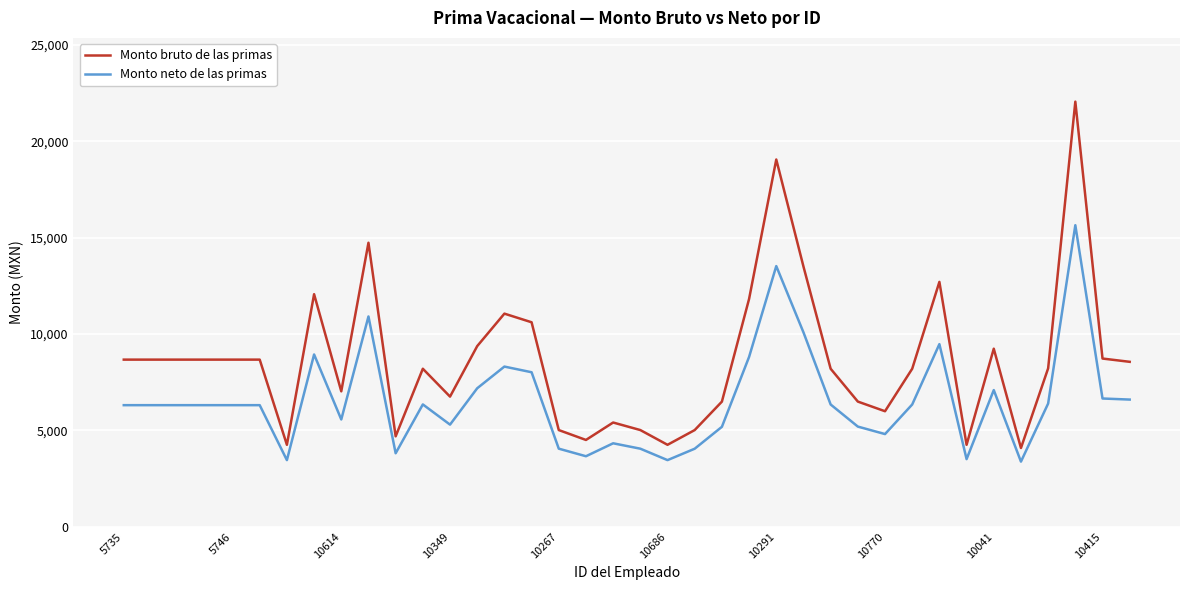

True or false: Monto neto de las primas and Monto bruto de las primas intersect in this chart.

False